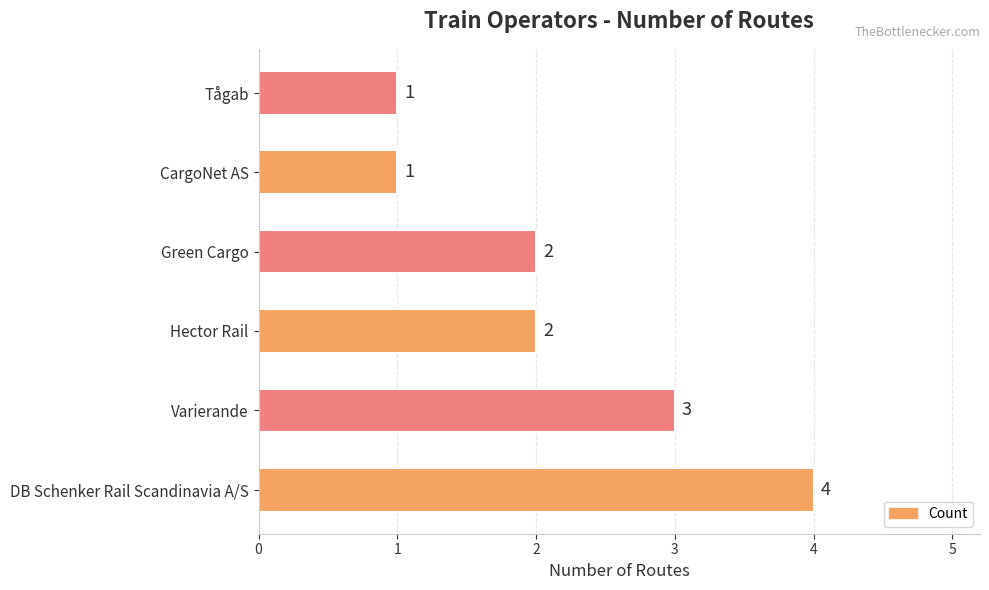

What is the greatest value displayed?

4